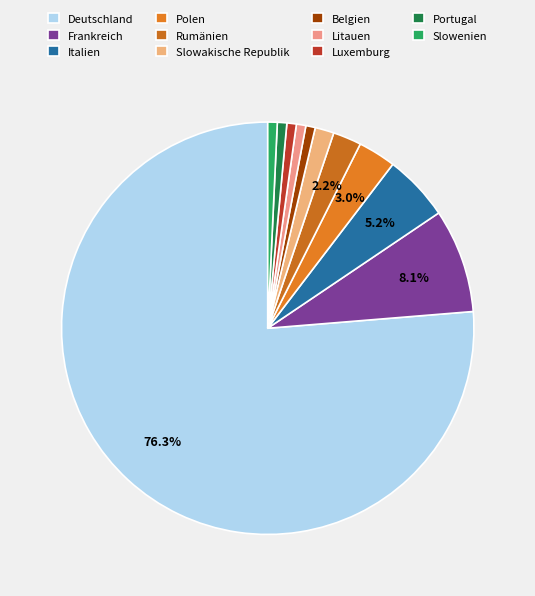

To the nearest percent, what percentage of the pie is Belgien?

1%